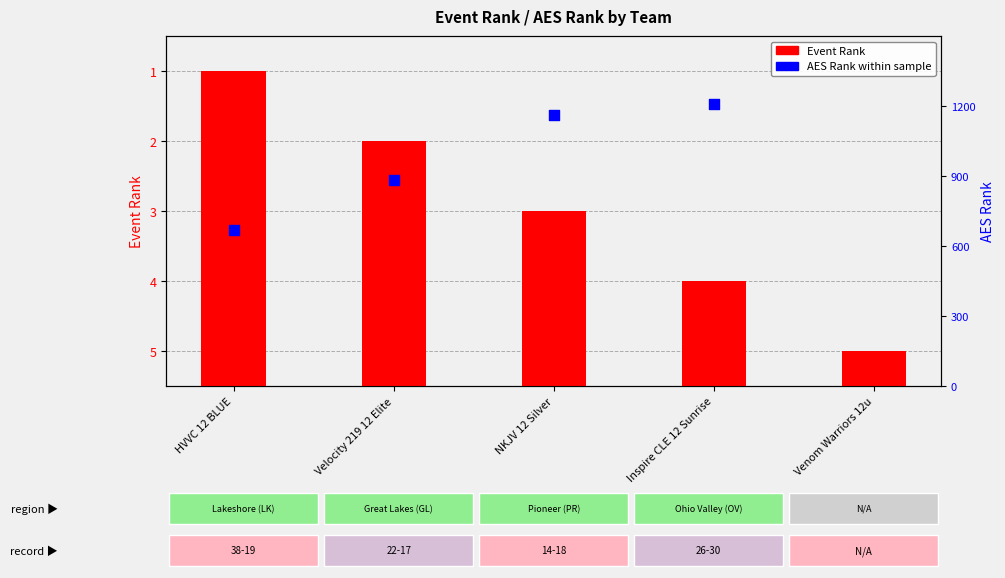

Which series has the widest spread of Y values?

AES Rank within sample